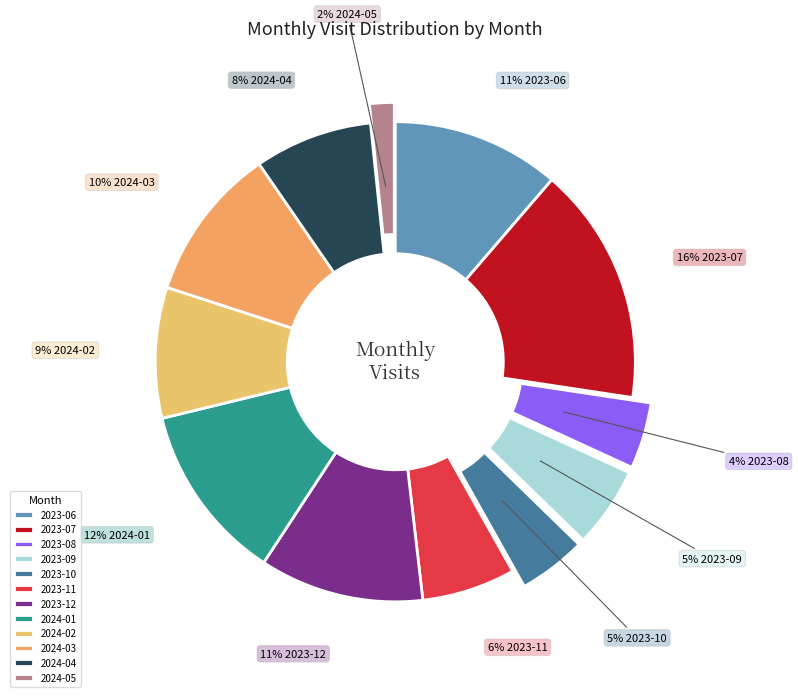

Count the number of slices in the pie.

12